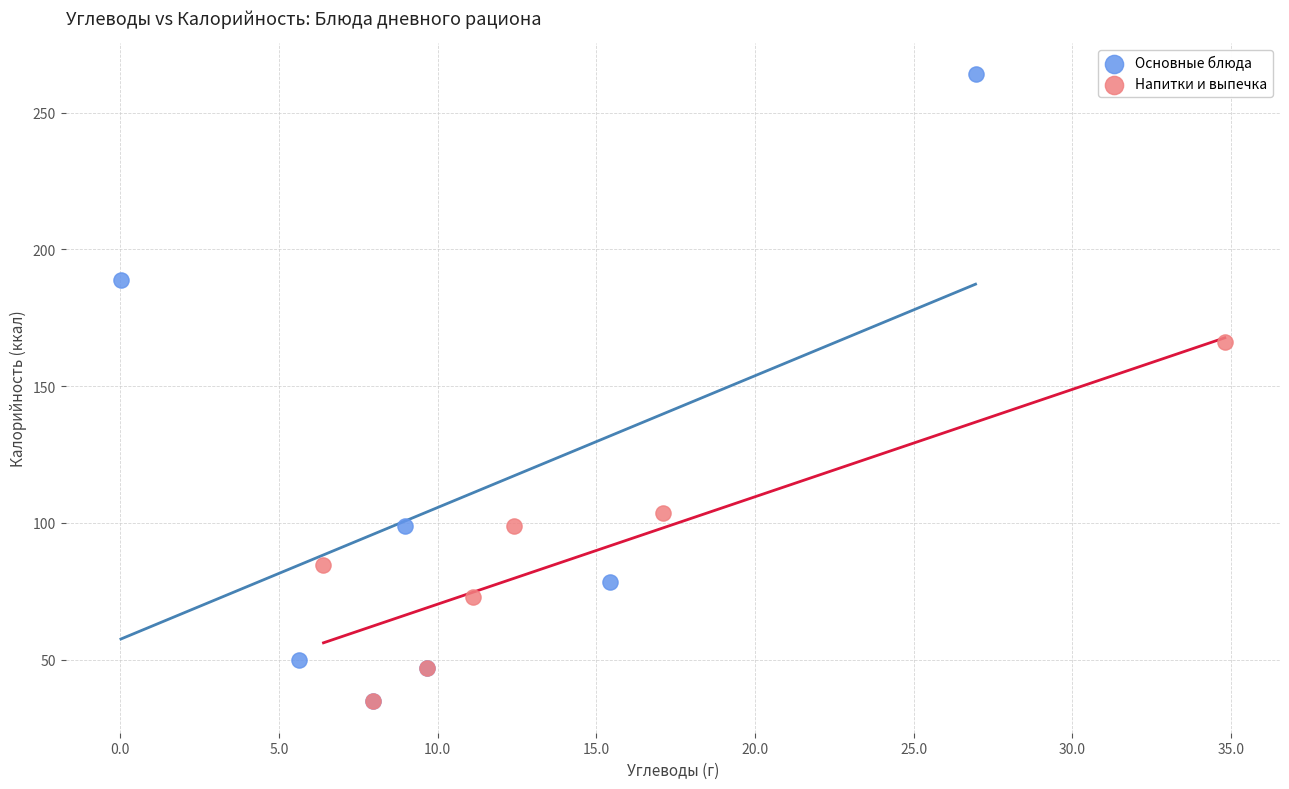

Which series has the widest spread of Y values?

Основные блюда